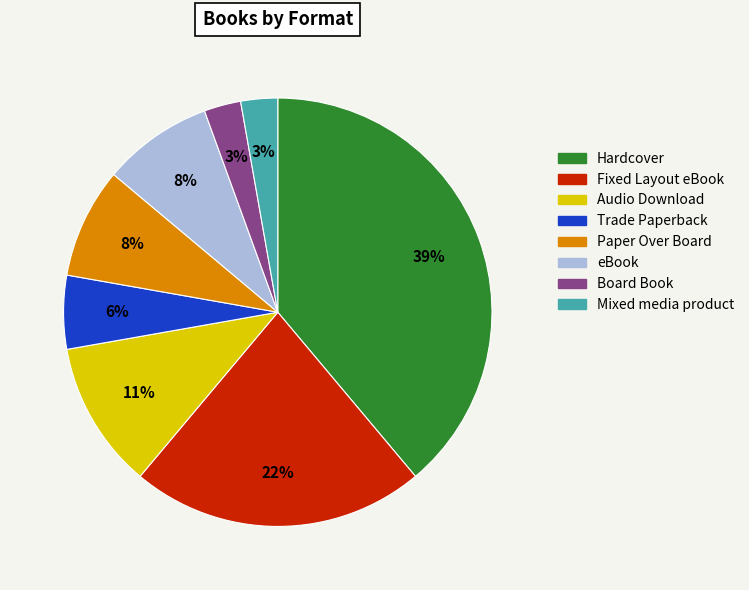

What is the largest slice in the pie chart?

Hardcover